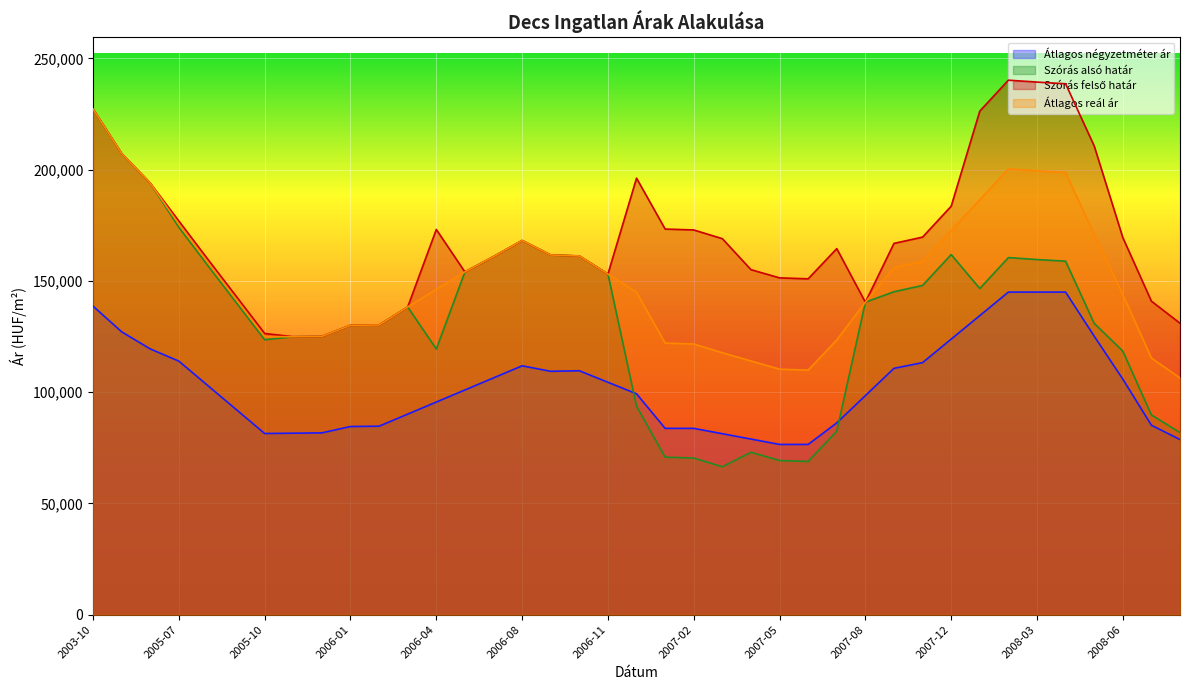

Which label corresponds to the largest value in the chart?

2008-02